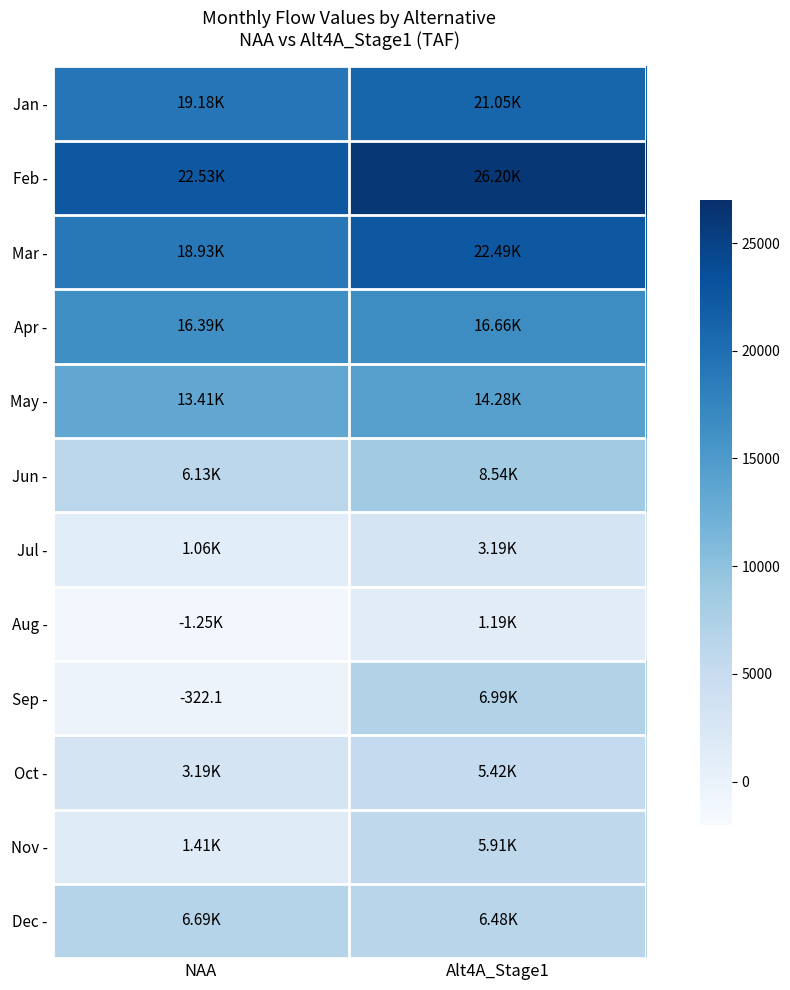

What is the spread (max minus min) of values at Alt4A_Stage1?

25017.7